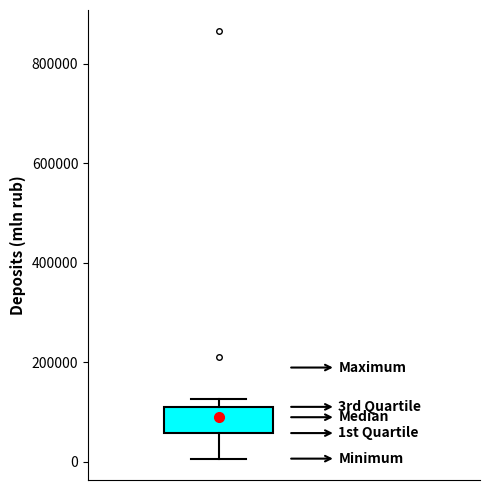

Read this box plot against the y-axis: the position of the median line, the range covered by the box, and the ends of both whiskers. The values are not printed on the chart, so give them approximately, as read against the axis.

median 80000, box 60000 to 120000, whiskers 0 to 120000 (just above the box's upper edge)